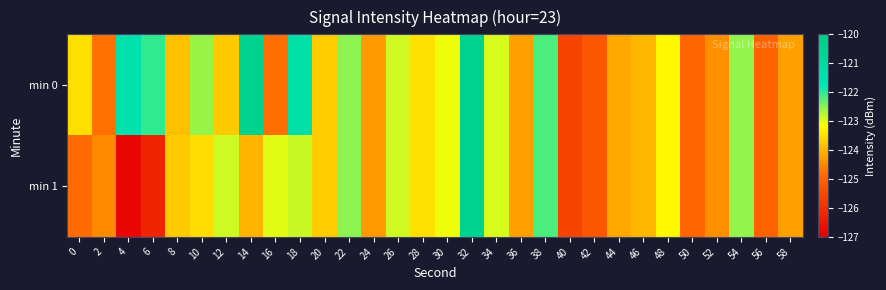

Which series has the largest total across all categories?

min 0